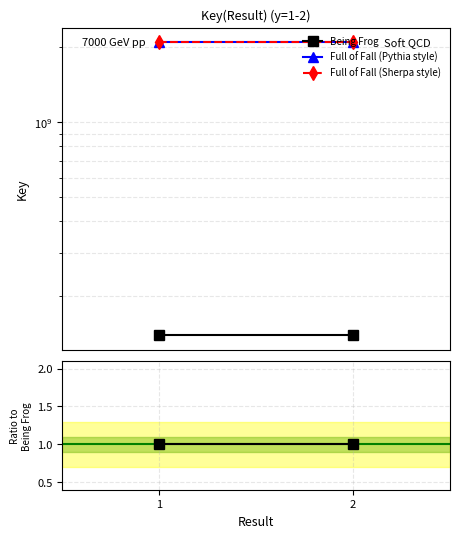

The Full of Fall (Pythia style) series shows 26.0 at 1. True or false?

False